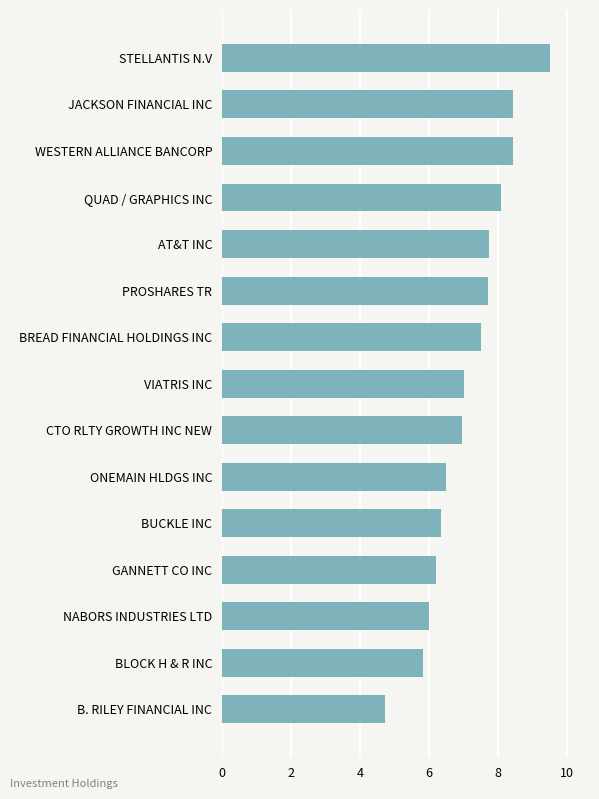

Is it true that the value at BUCKLE INC is 10.9?

False